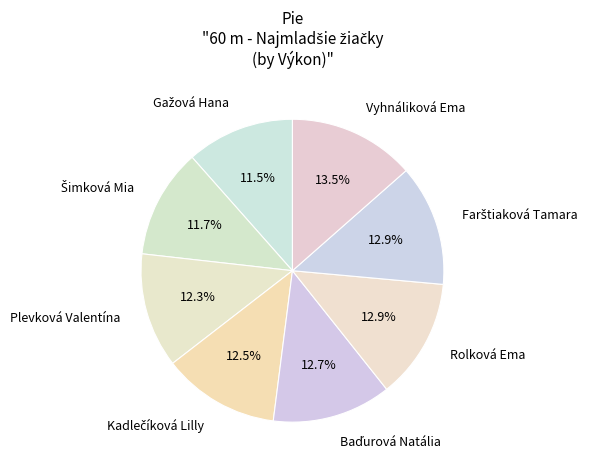

Is there any slice that represents more than half of the pie?

No